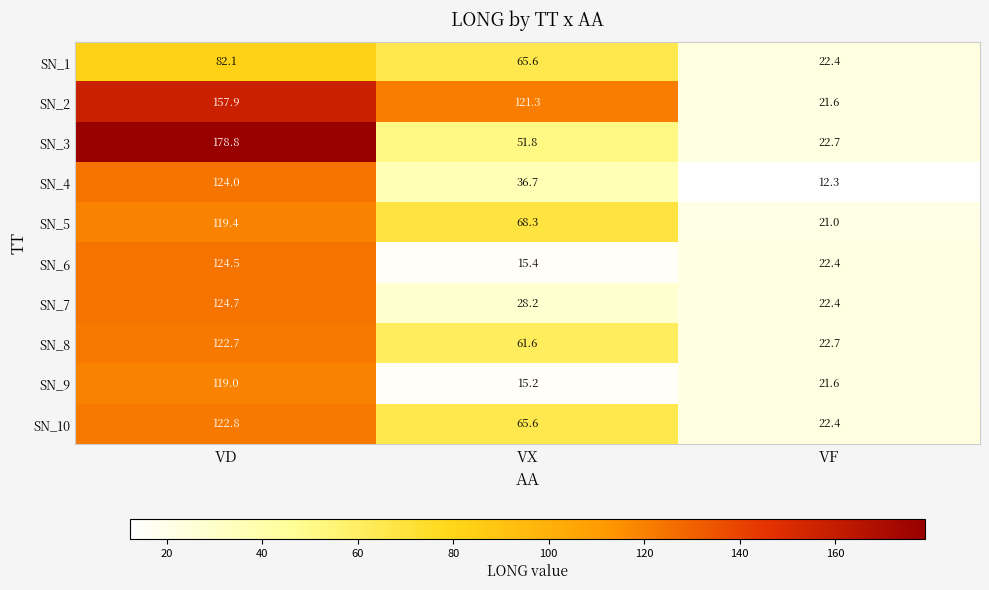

At which category does the chart reach its peak across all series?

VD